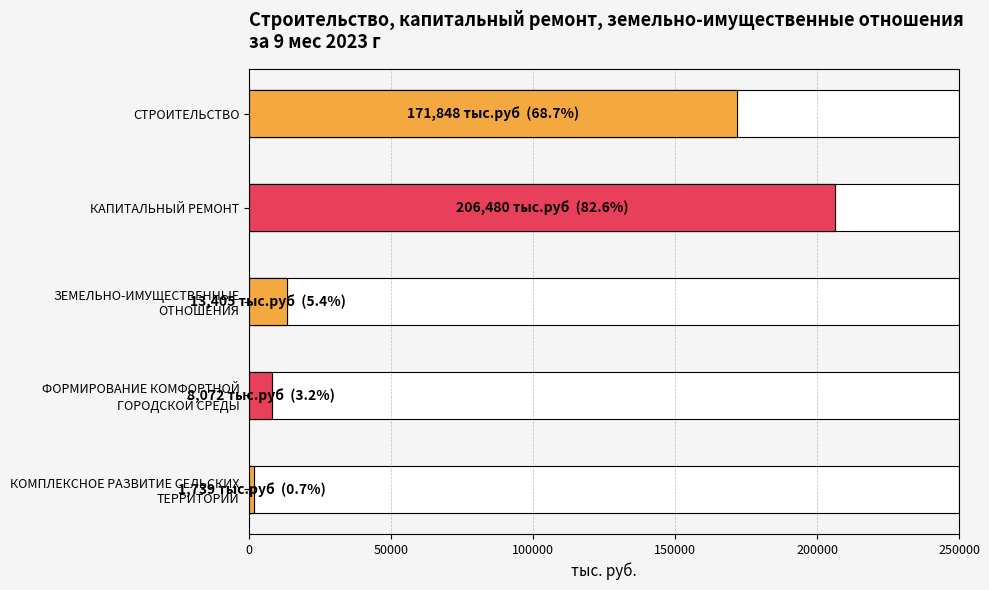

Between КАПИТАЛЬНЫЙ РЕМОНТ and КОМПЛЕКСНОЕ РАЗВИТИЕ СЕЛЬСКИХ ТЕРРИТОРИЙ, which is larger?

КАПИТАЛЬНЫЙ РЕМОНТ